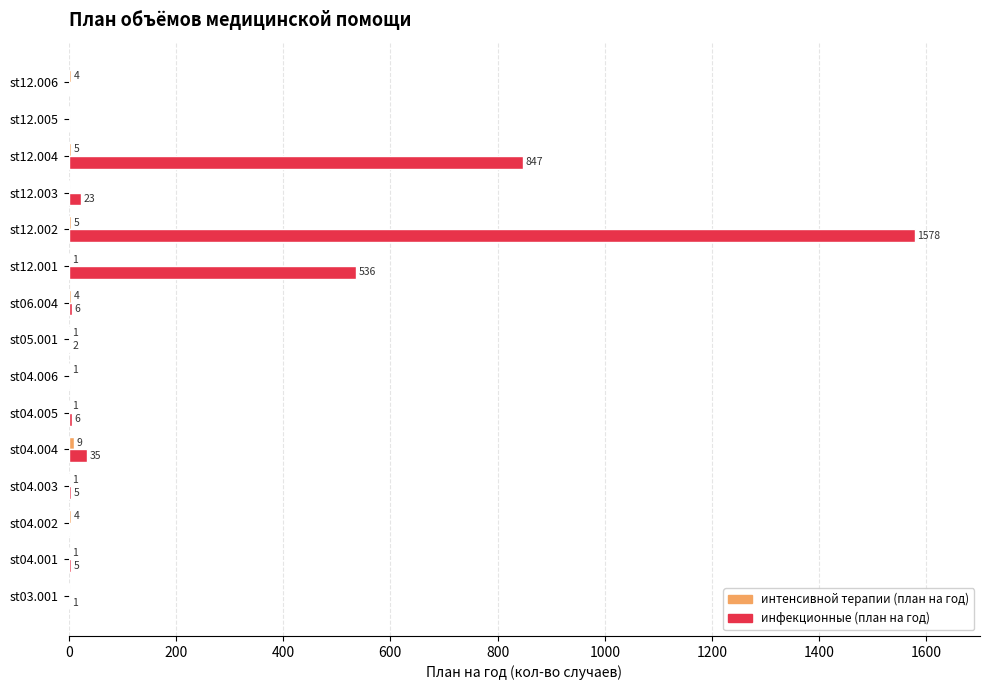

Which series changed the most between st04.006 and st12.001?

инфекционные (план на год)